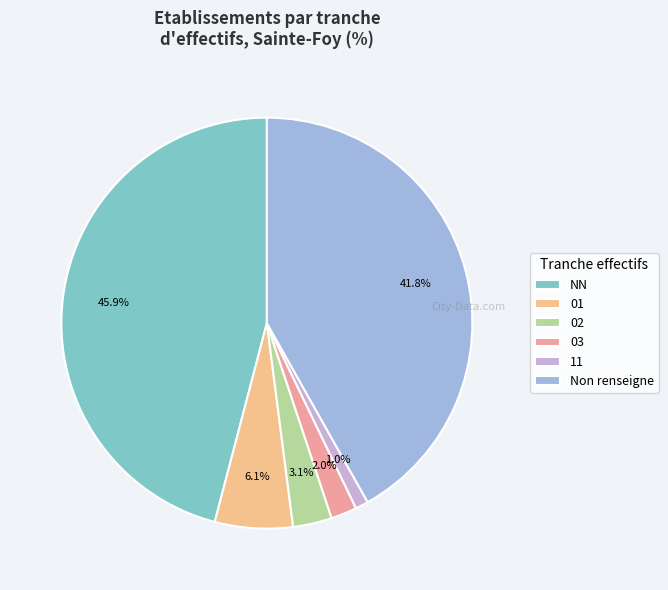

What percentage is the 02 slice, to the nearest percent?

3%